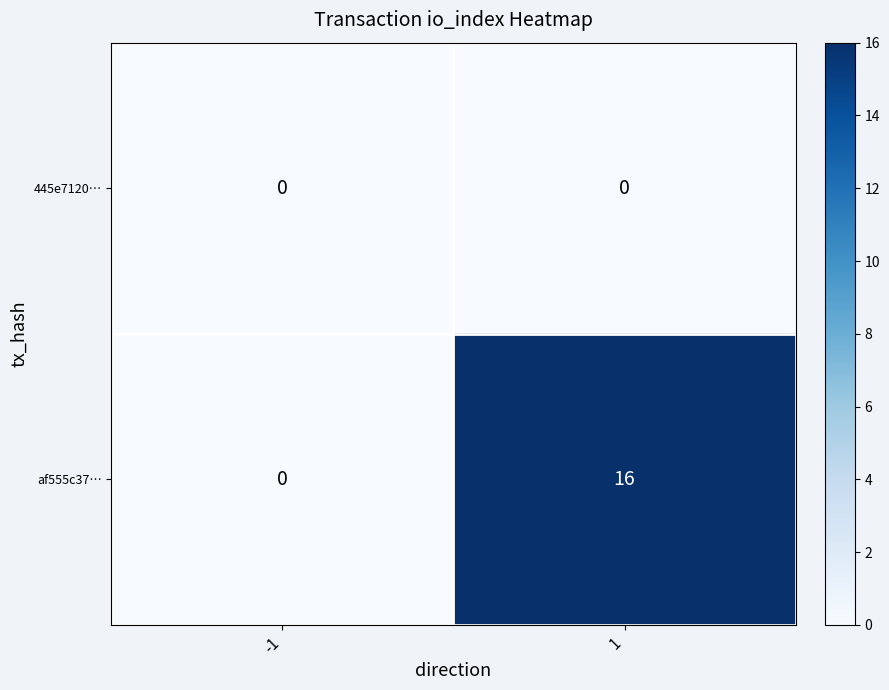

At which category is the sum across all series the highest?

1